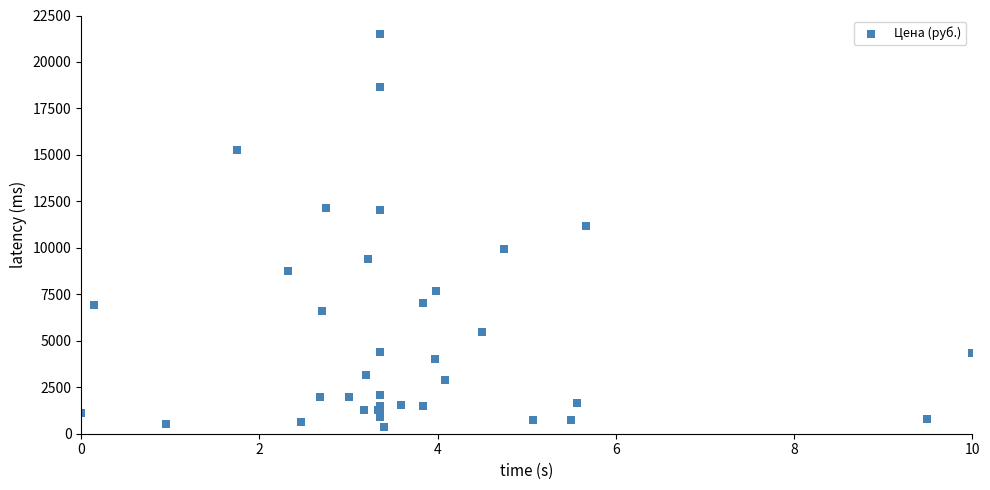

What Y value in the scatter plot is closest to 10946?

11187.1